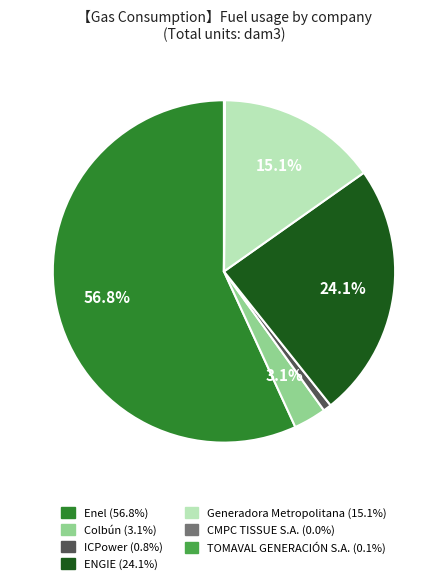

What percentage is the ENGIE slice, to the nearest percent?

24%